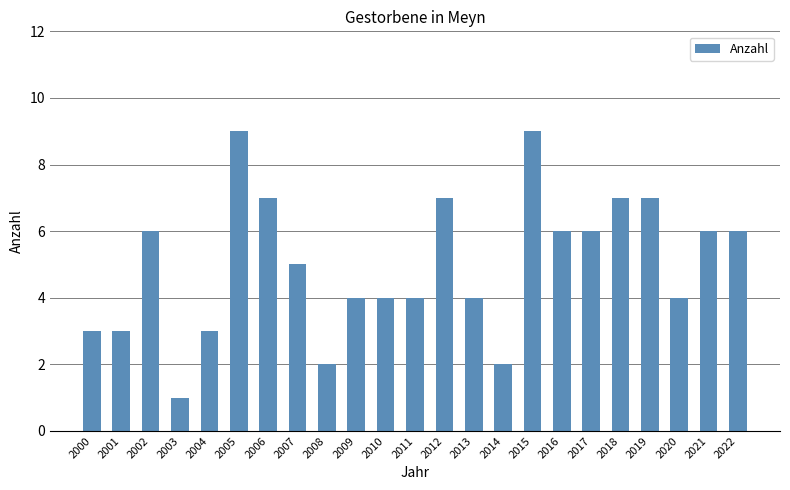

Which category has the lowest value across all series?

2003